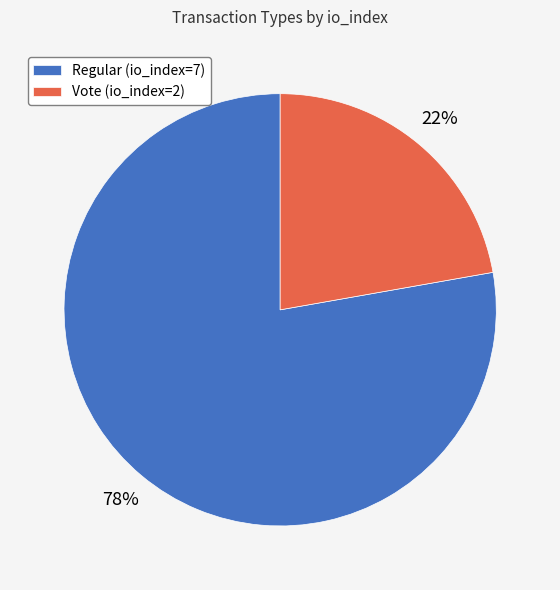

How many segments does this pie chart have?

2